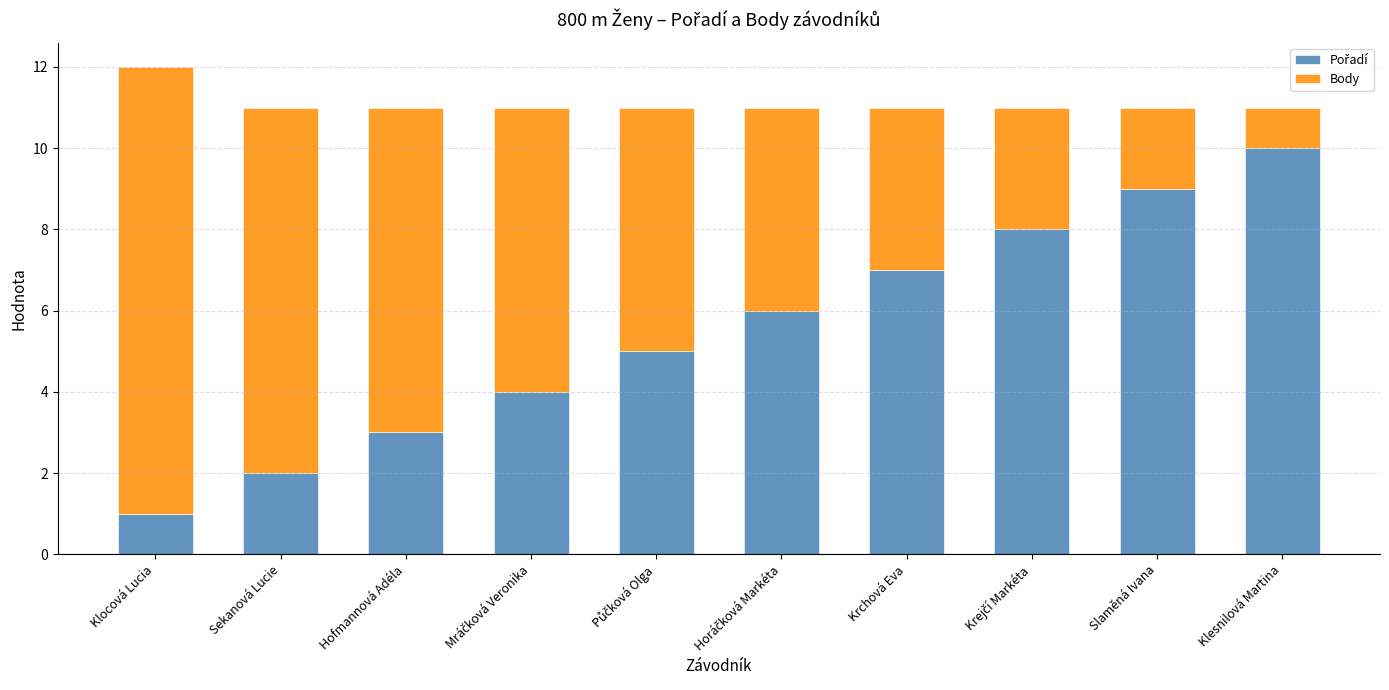

At which category is the sum across all series the highest?

Klocová Lucia